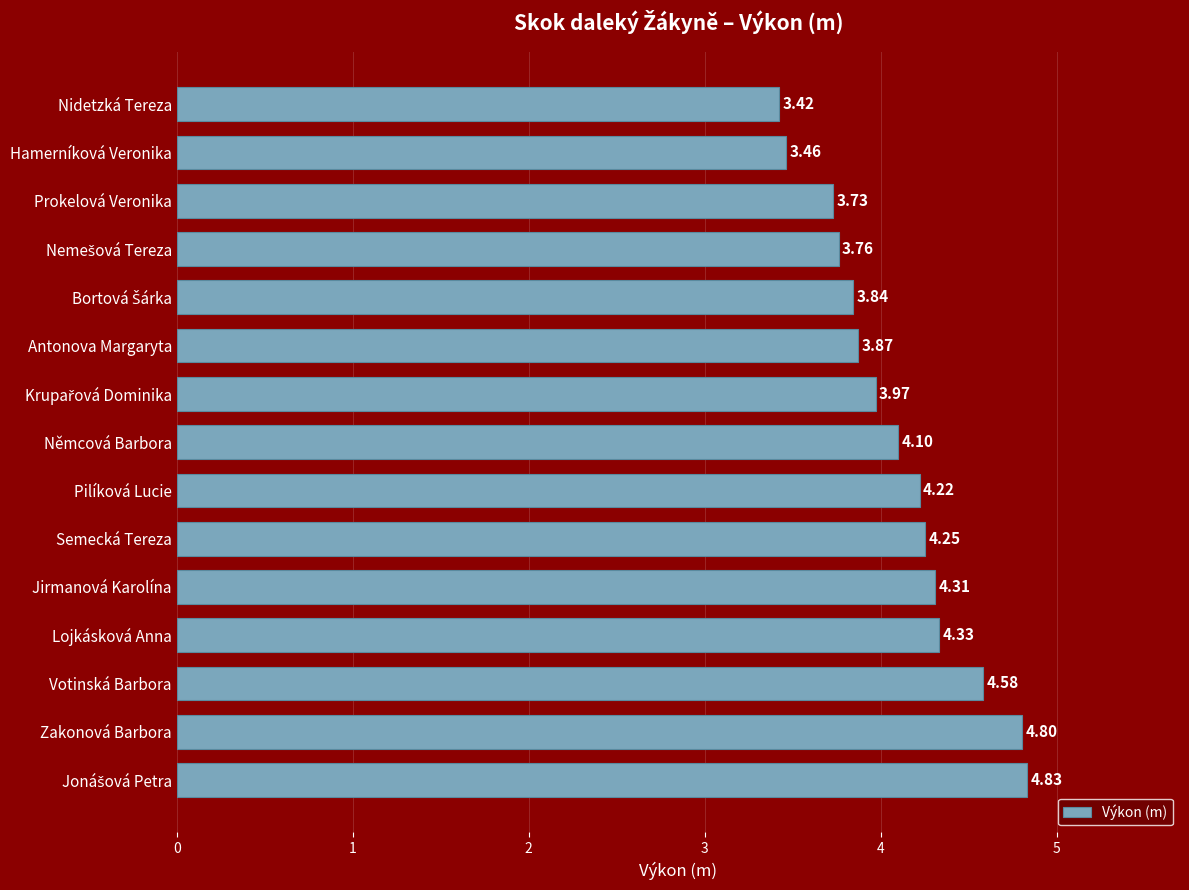

Which category has the lowest value across all series?

Nidetzká Tereza